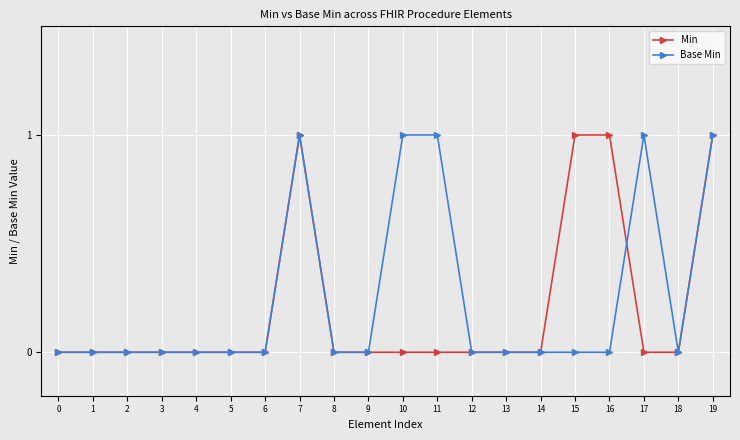

Between 4 and 15, which series saw the biggest shift?

Min